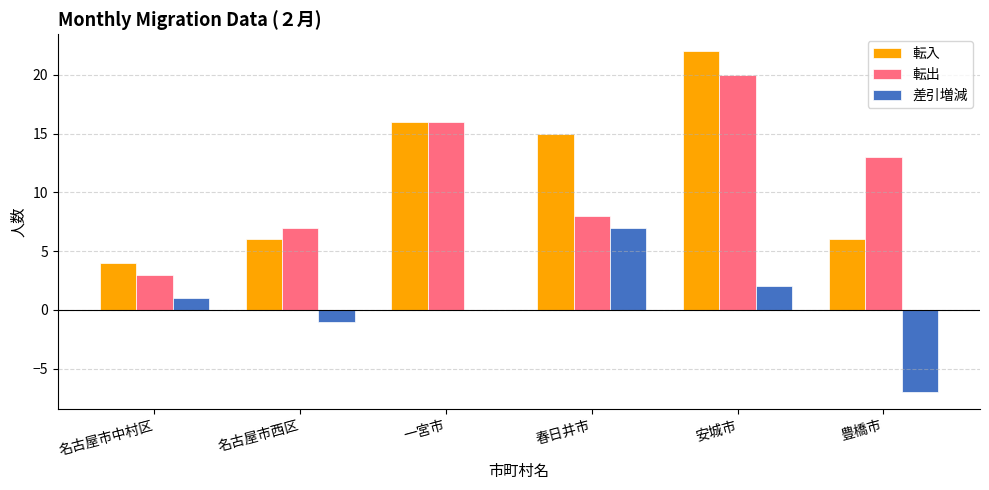

How many groups of bars are there?

6